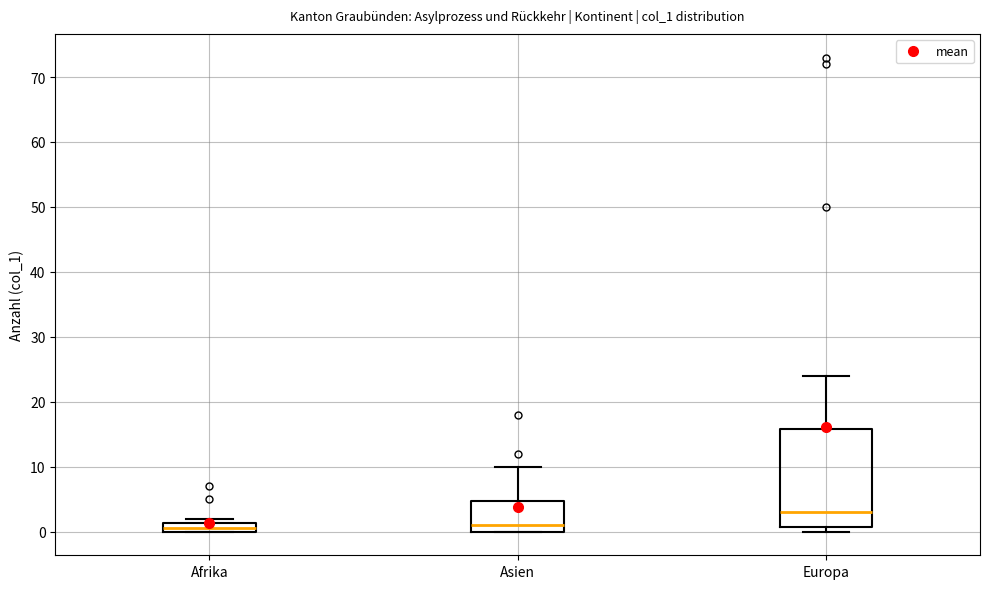

Where is the lower edge of the box for Afrika on the y-axis? The values are not printed on the chart, so give them approximately, as read against the axis.

0